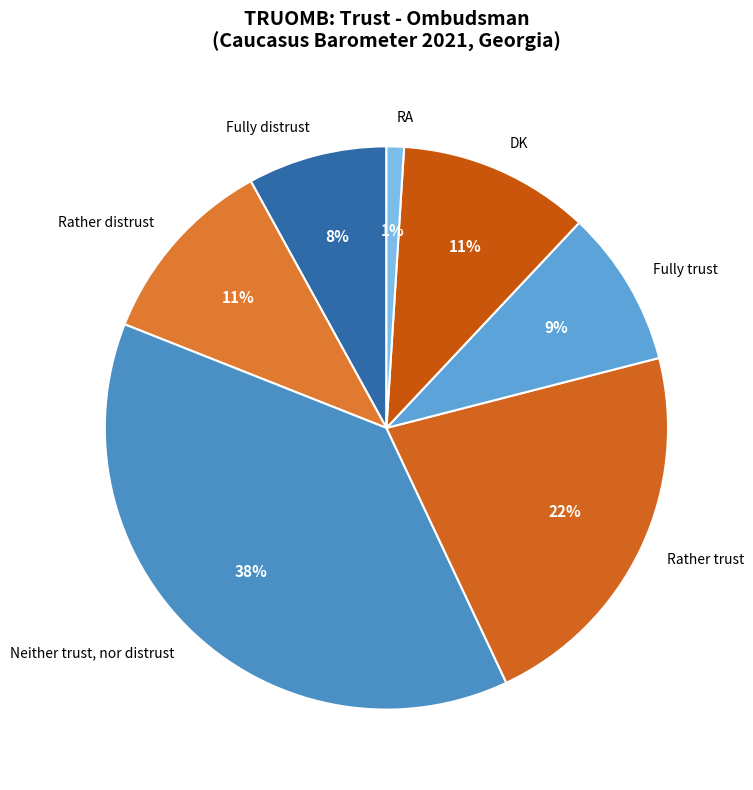

Does Neither trust, nor distrust account for over 50% of the chart?

No